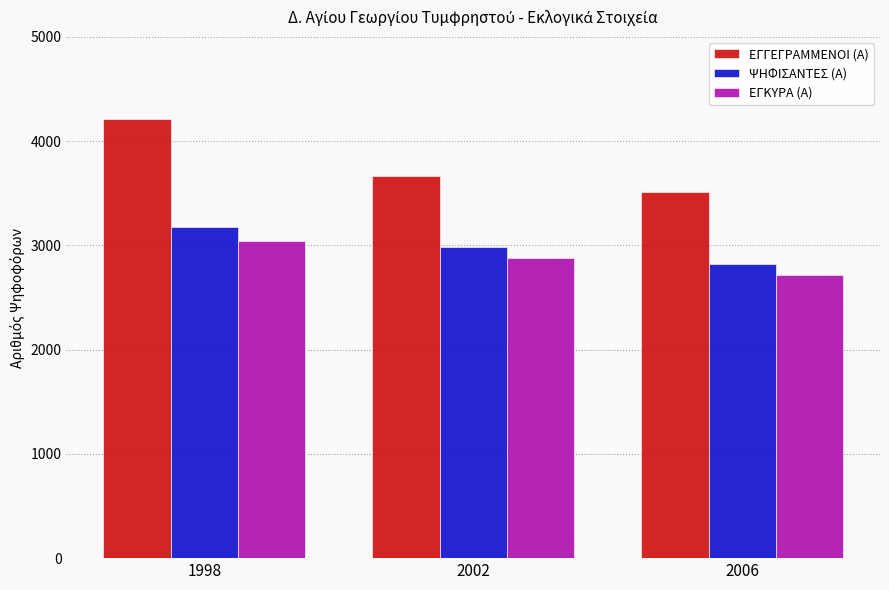

How many bars are there in each group?

3